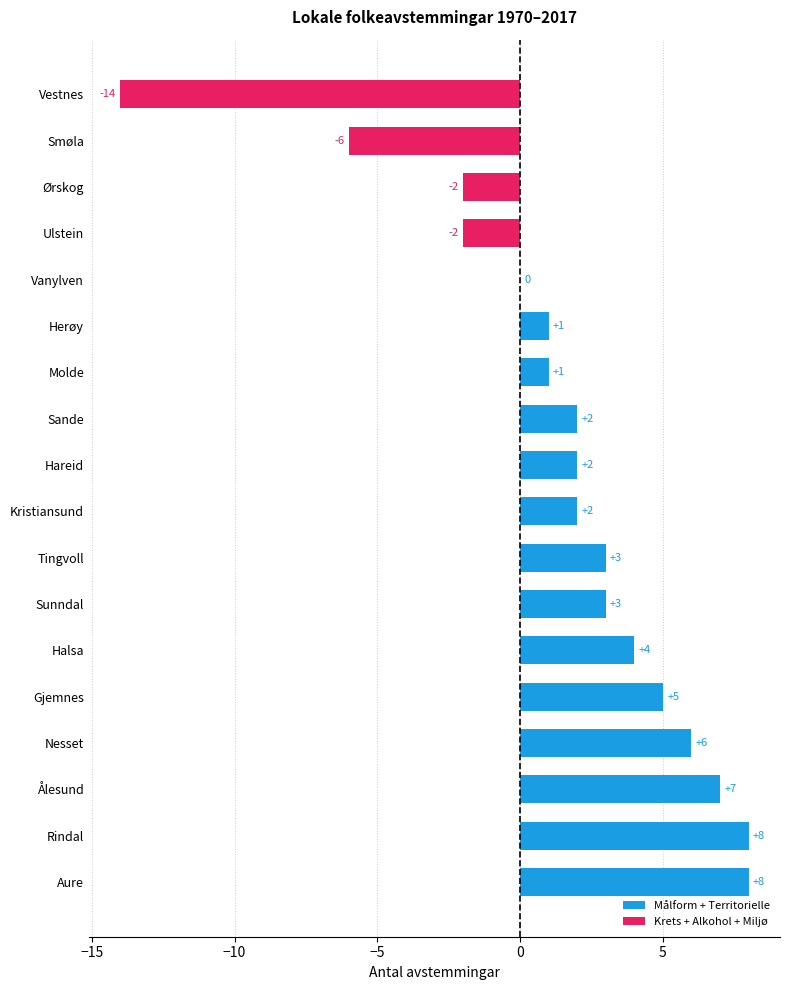

At which label is the value closest to -3?

Ulstein